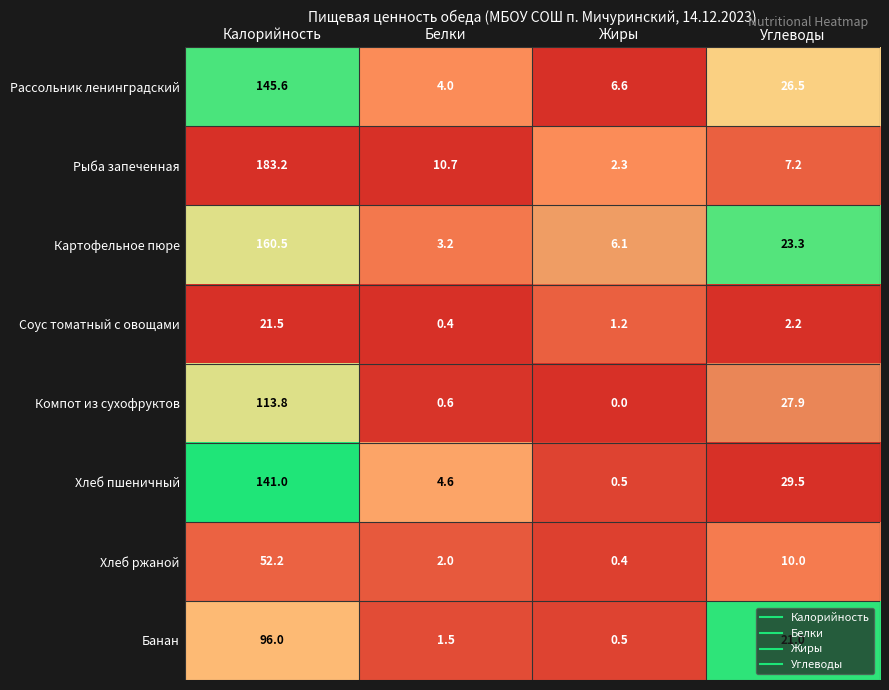

Which category has the lowest value across all series?

Жиры